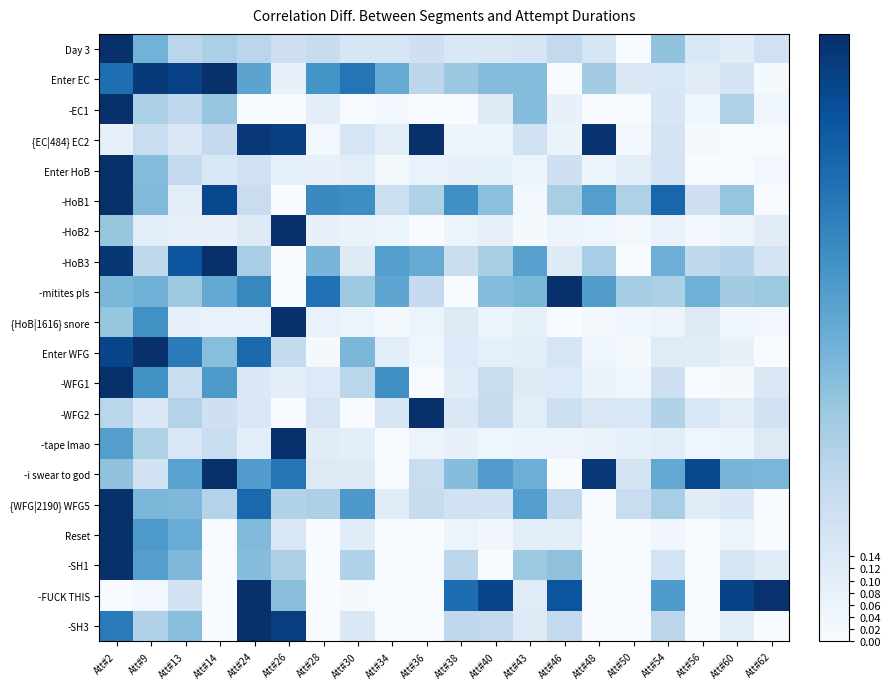

At which category is the sum across all series the highest?

Att#2